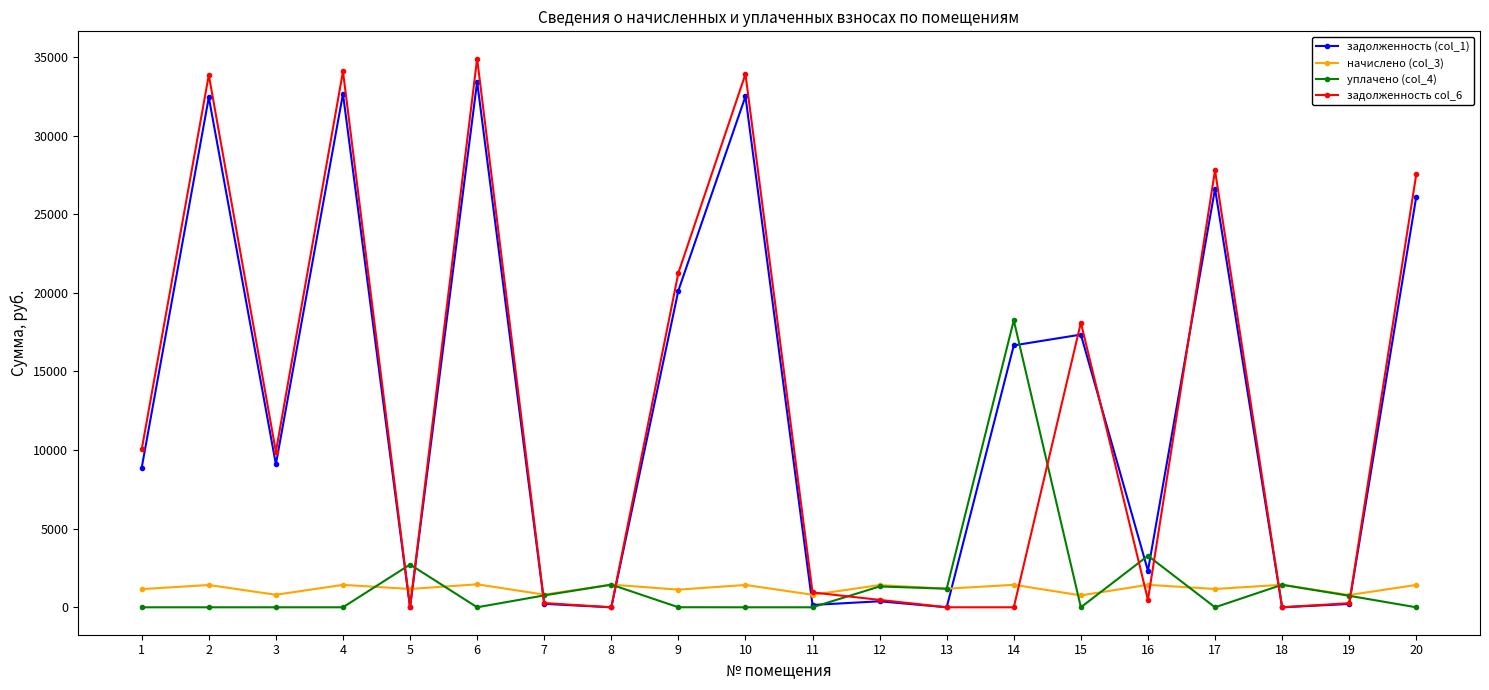

What is the minimum value for начислено (col_3)?

758.4